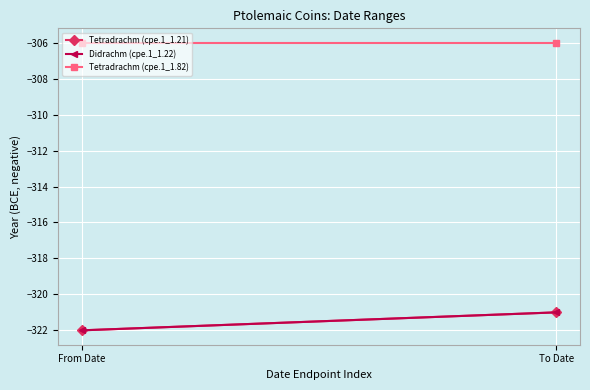

At To Date, list the series in order from smallest to largest.

Tetradrachm (cpe.1_1.21), Didrachm (cpe.1_1.22), Tetradrachm (cpe.1_1.82)